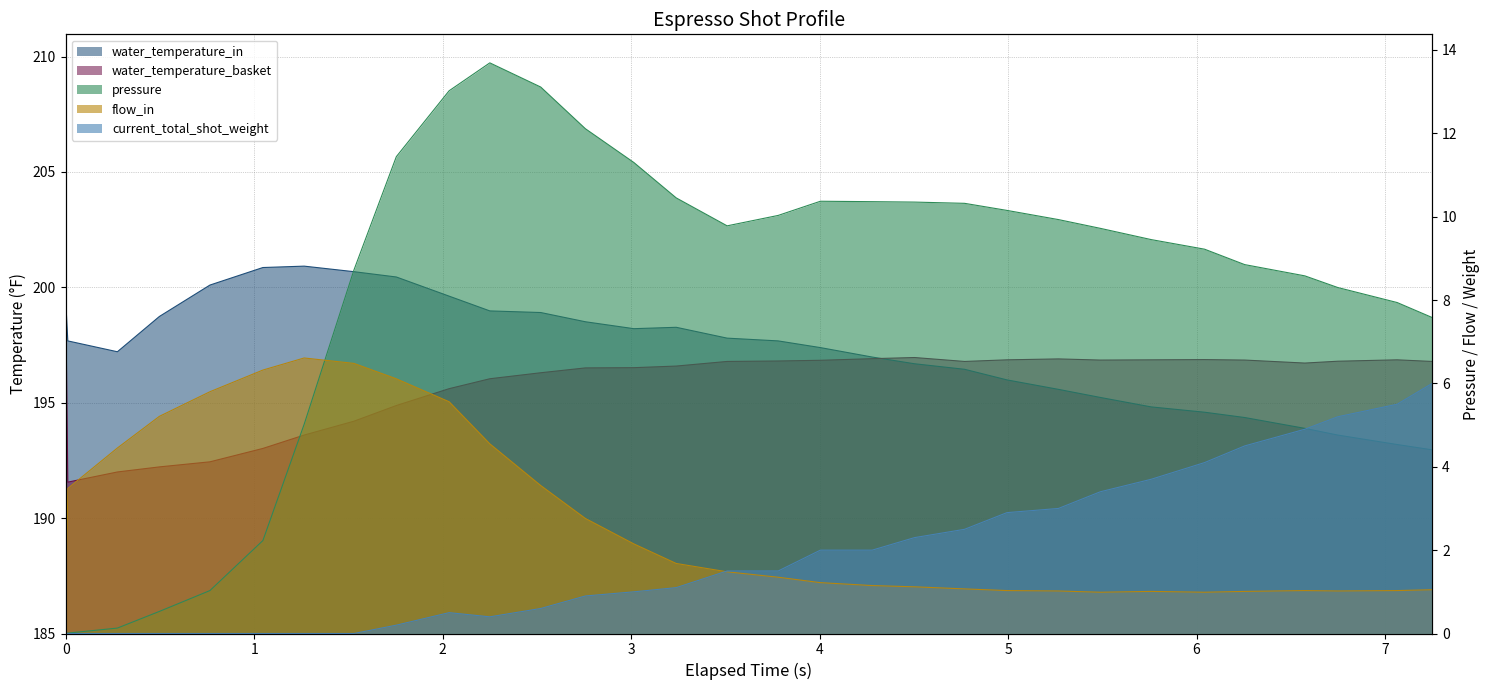

What is the greatest value displayed?

200.9